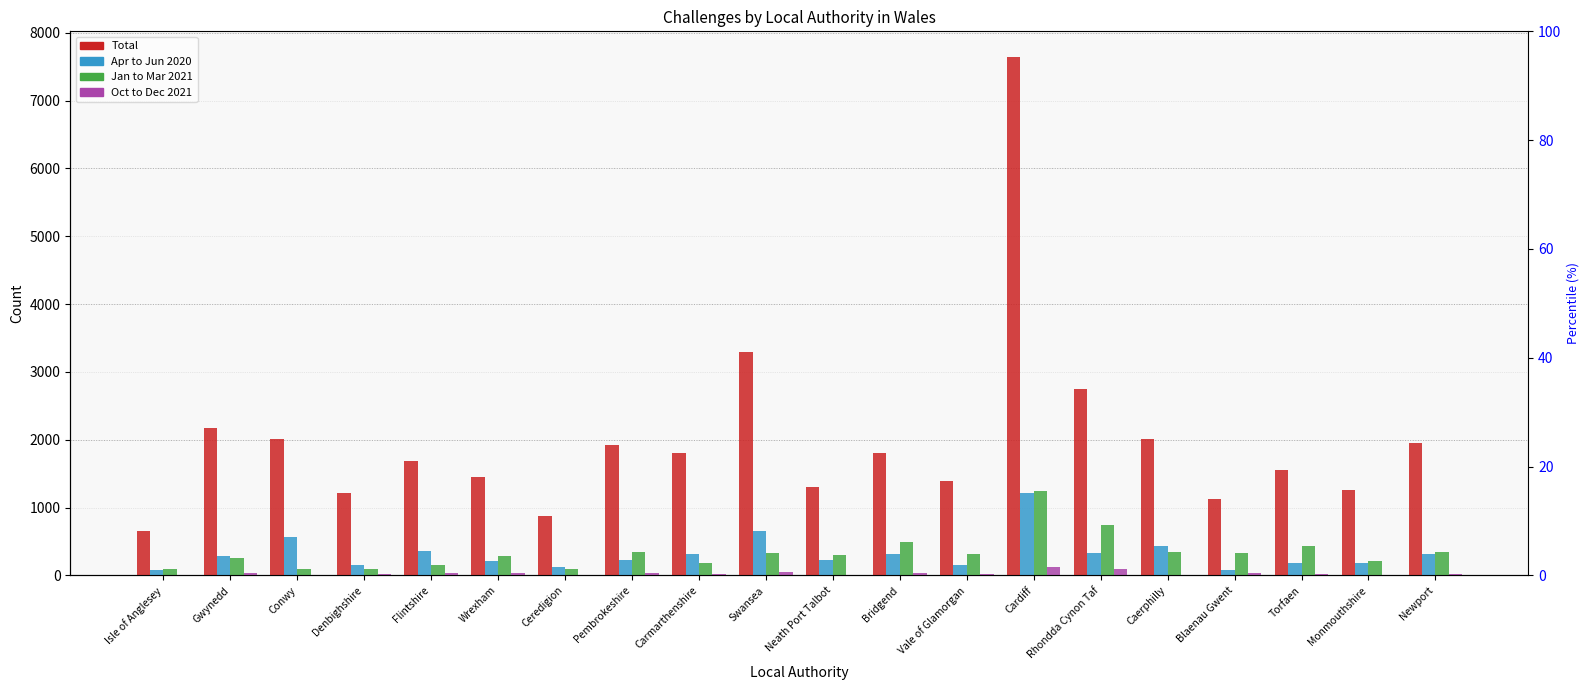

Reading left to right, extract all data points from this chart.

Total: 650	2170	2010	1210	1690	1450	880	1930	1810	3300	1300	1800	1400	7640	2750	2010	1130	1550	1260	1960
Apr to Jun 2020: 80	280	560	160	360	210	130	230	320	660	230	310	160	1210	330	430	80	190	190	310
Jan to Mar 2021: 90	260	100	90	160	280	90	340	180	330	300	490	310	1250	750	340	330	430	210	350
Oct to Dec 2021: 10	30	10	20	30	30	10	30	20	50	10	30	20	120	100	10	40	20	10	20